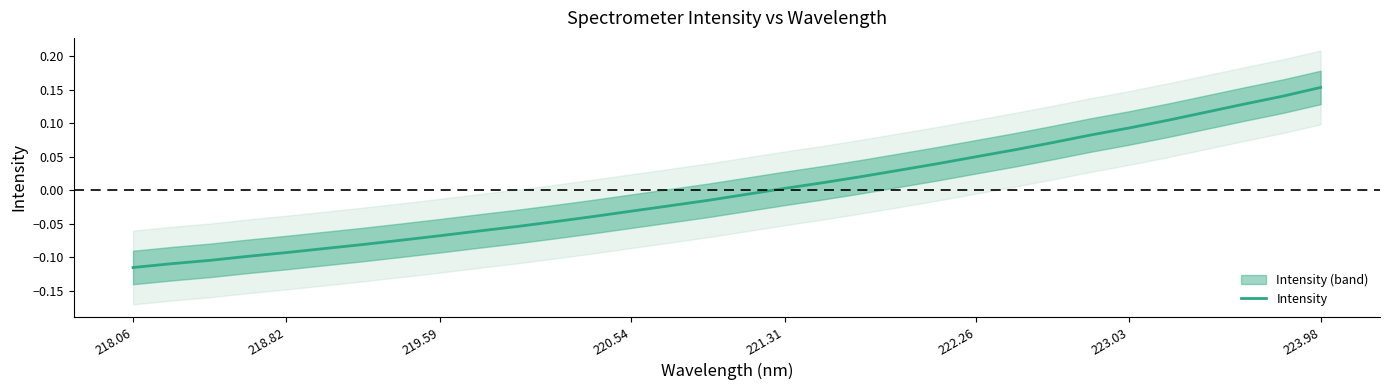

How many negative values are there?

17